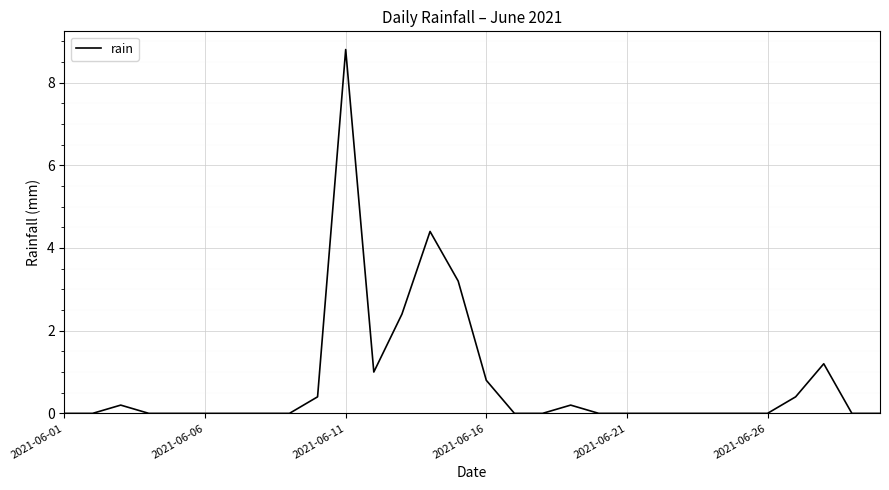

What is the greatest value displayed?

8.8